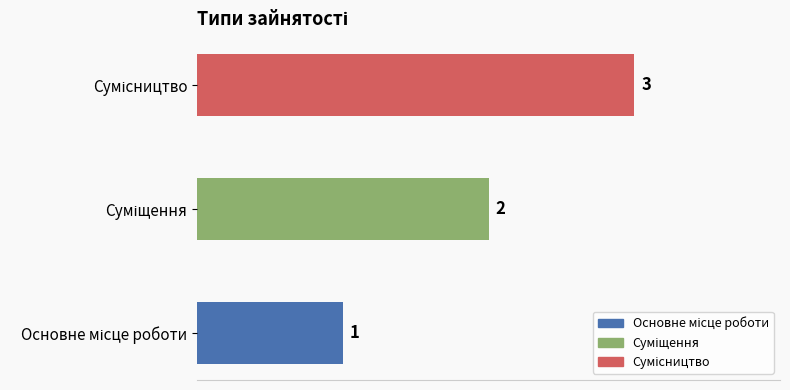

List the labels in order of value, smallest first.

Основне місце роботи, Суміщення, Сумісництво